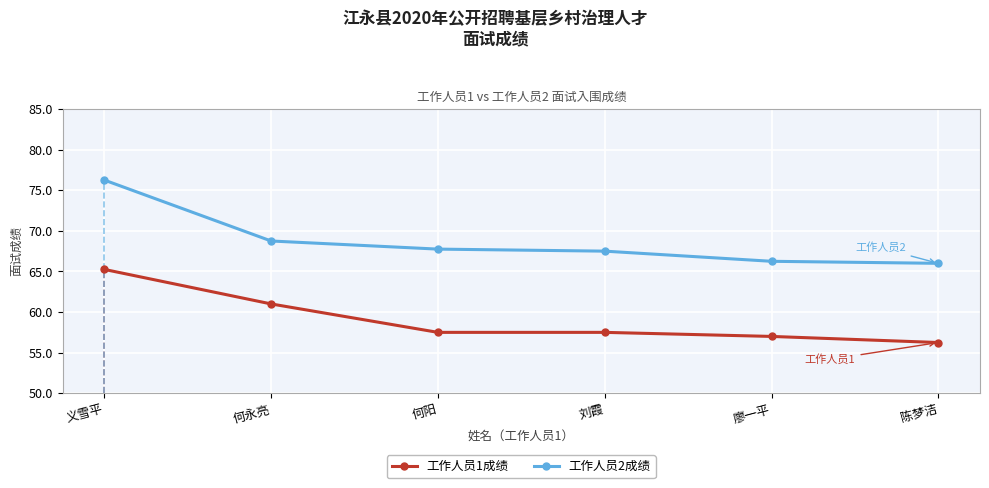

Where does the 工作人员1成绩 series first go above 57?

义雪平